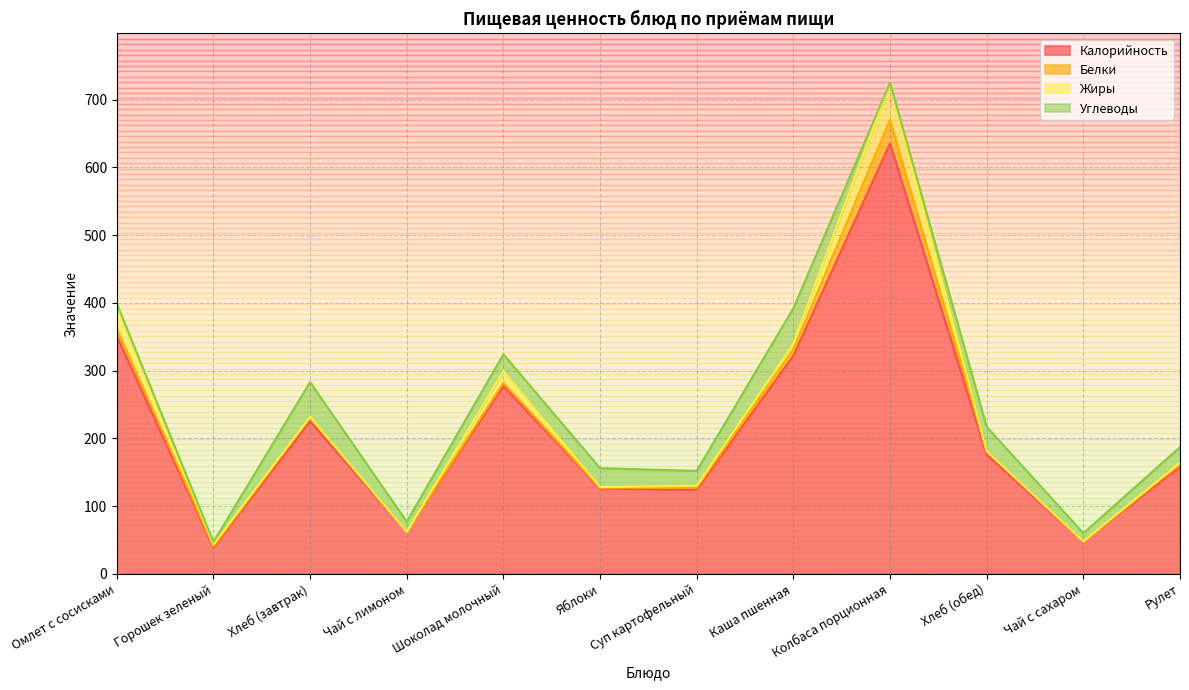

Which category has the highest value in the Калорийность series?

Колбаса порционная